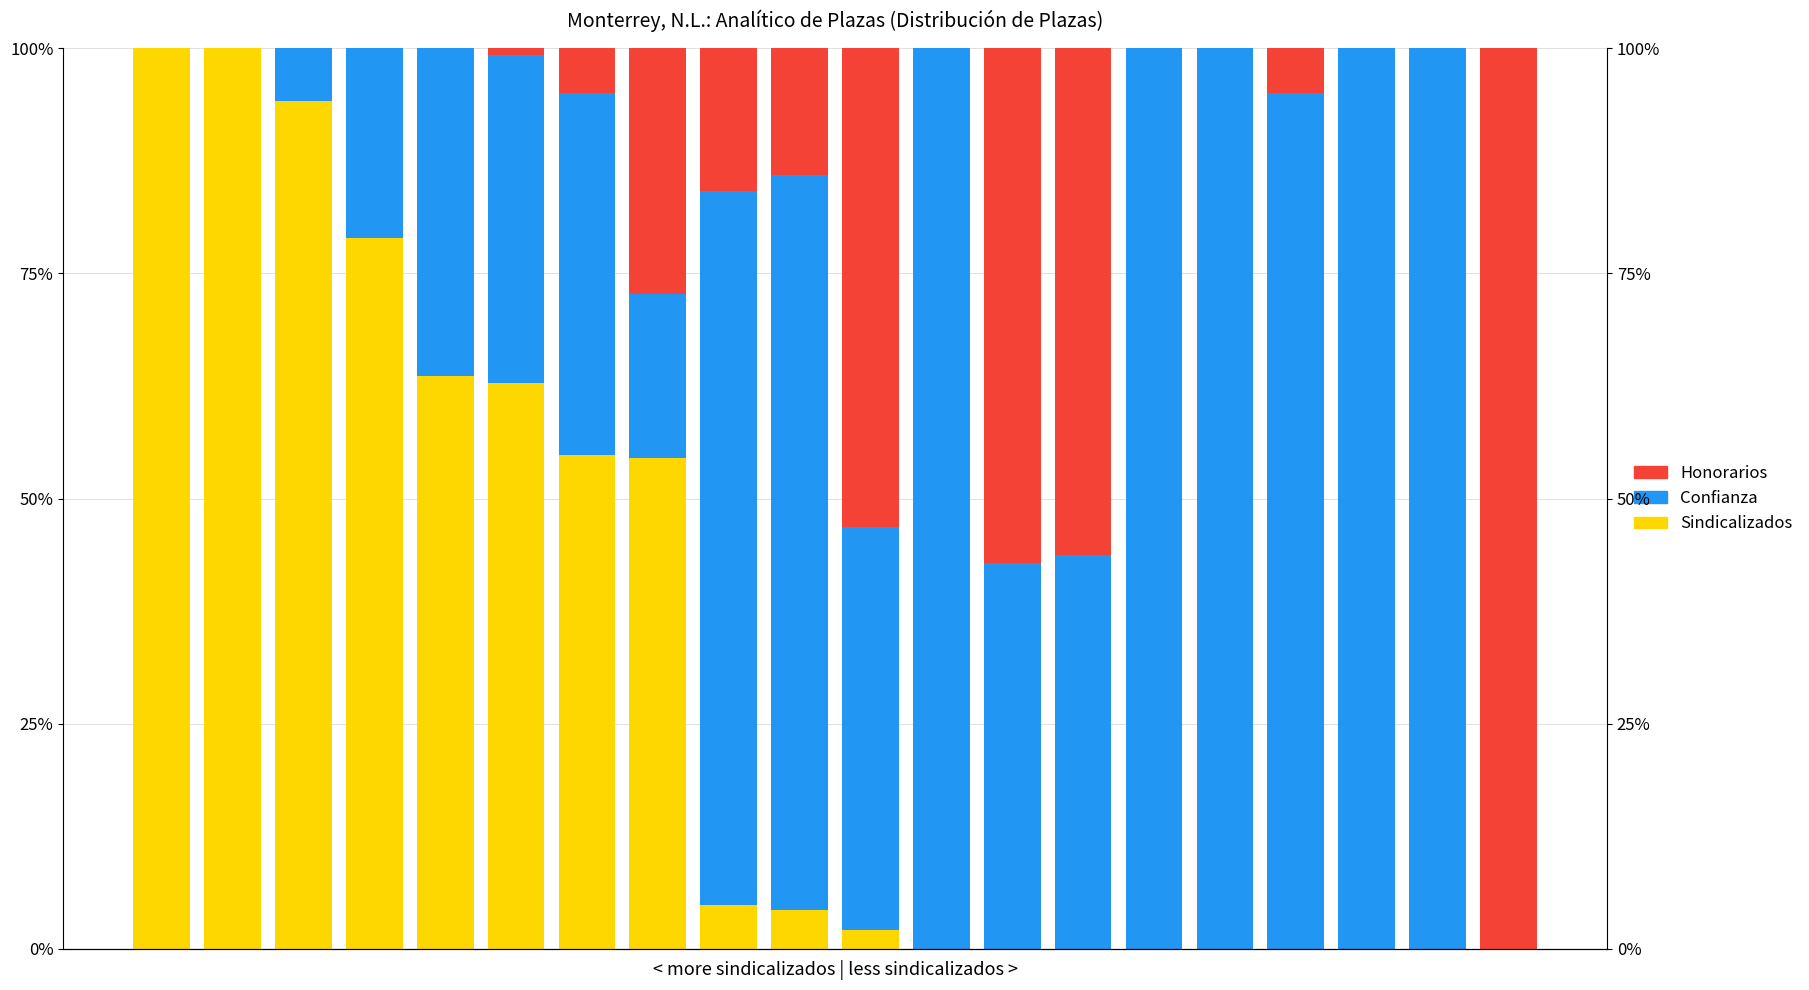

Which series has the widest spread of values?

Sindicalizados